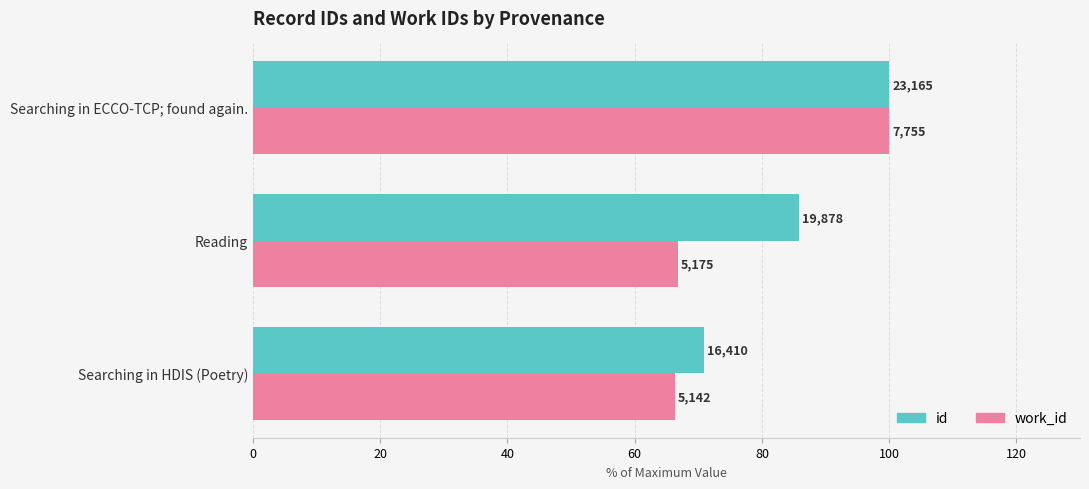

Rank the series by their maximum value, from highest to lowest.

id, work_id